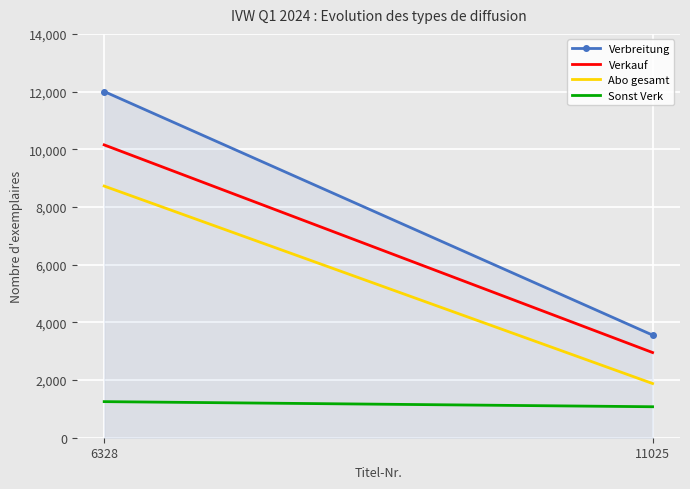

What value does the Verkauf series have at 6328, to the nearest 10?

10150